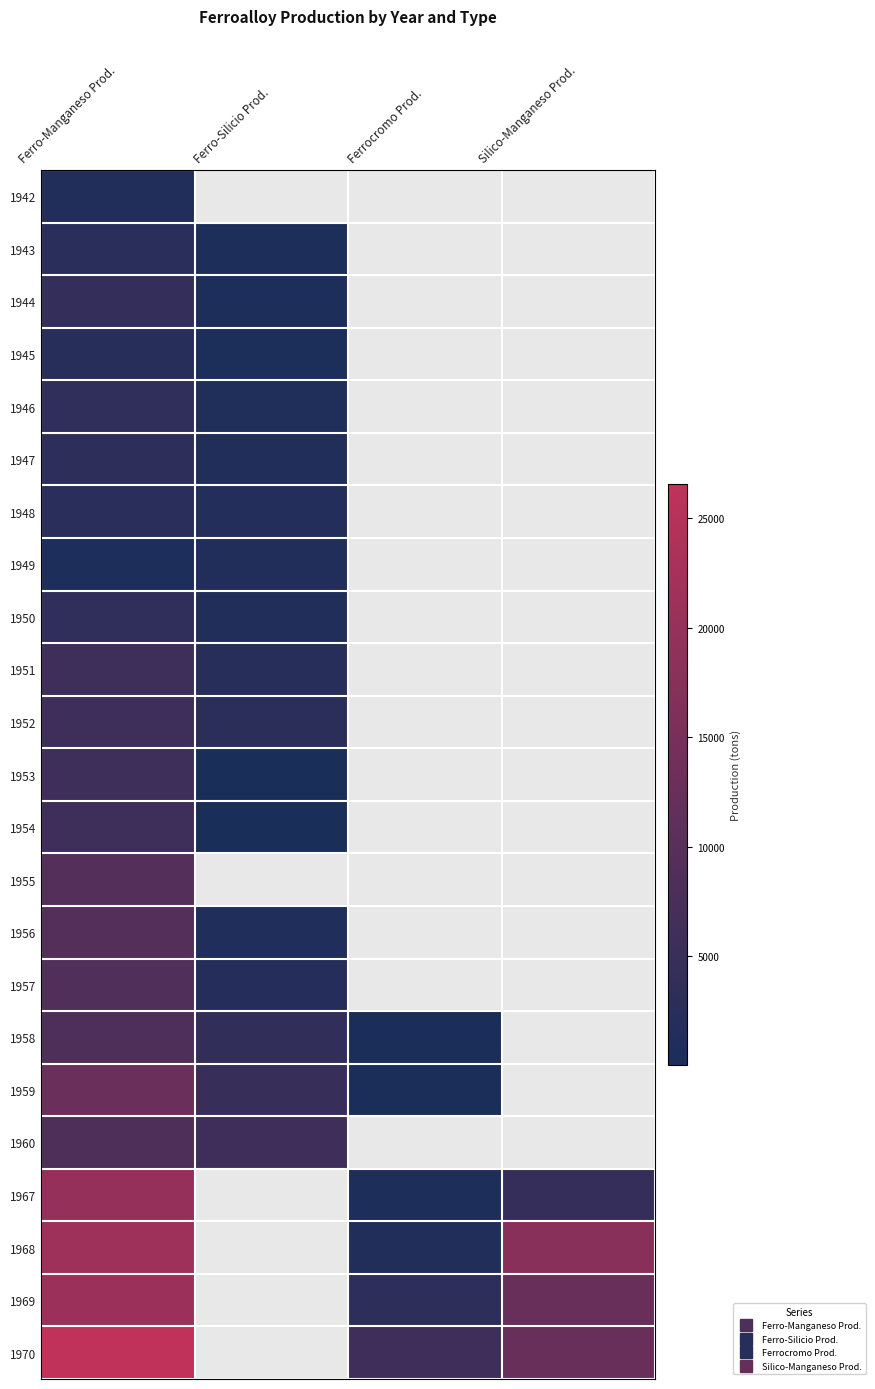

How many positive values does the 1959 series have?

3